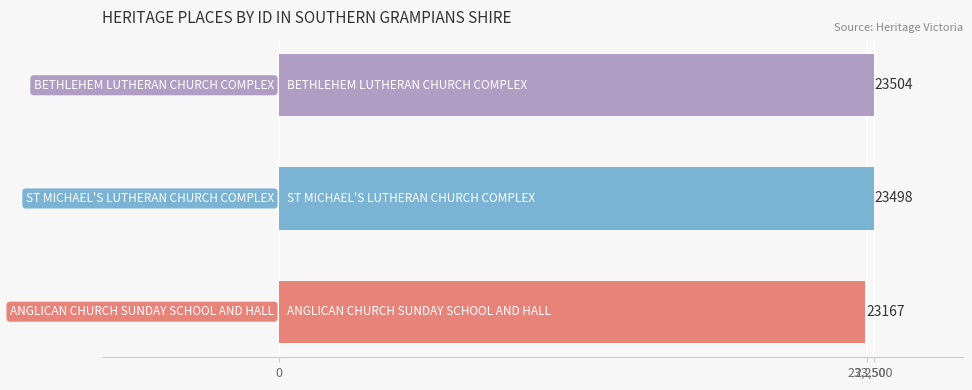

What is the sum of all values?

70169